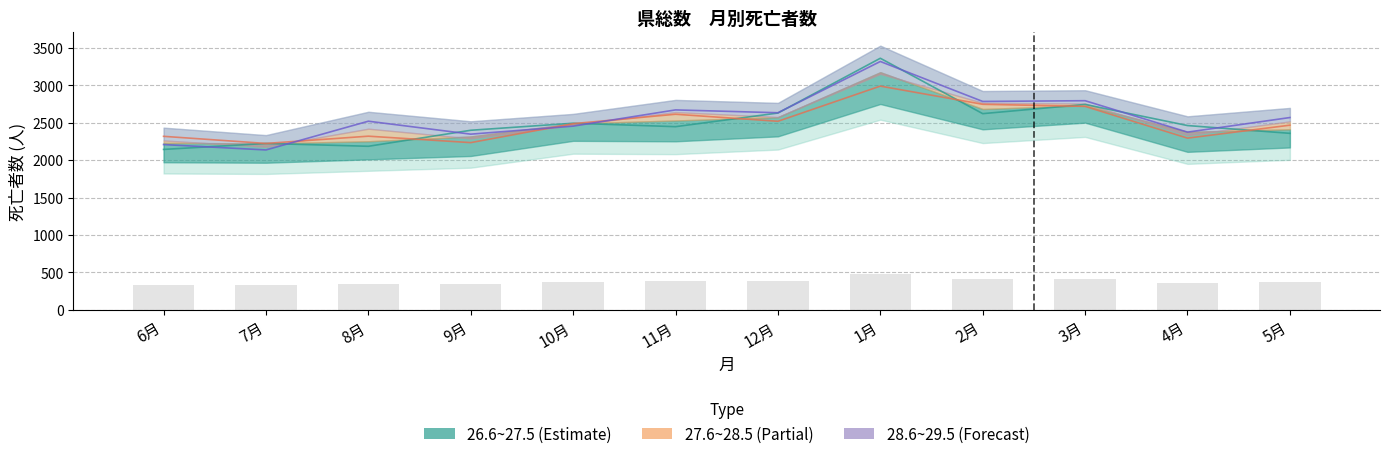

What is the difference between the highest and lowest values at 10月?

39